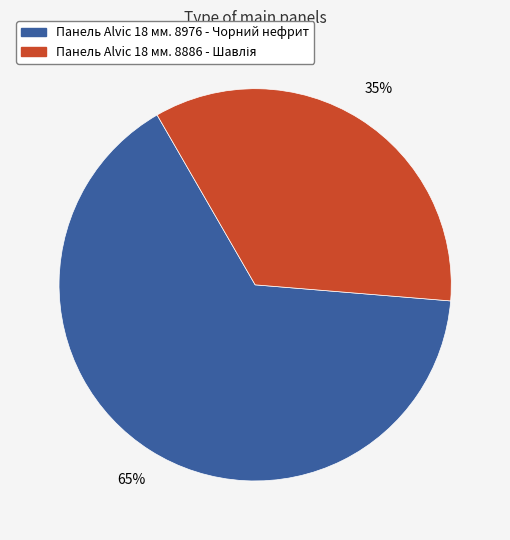

The Панель Alvic 18 мм. 8976 - Чорний нефрит slice represents 71% of the pie. True or false?

False